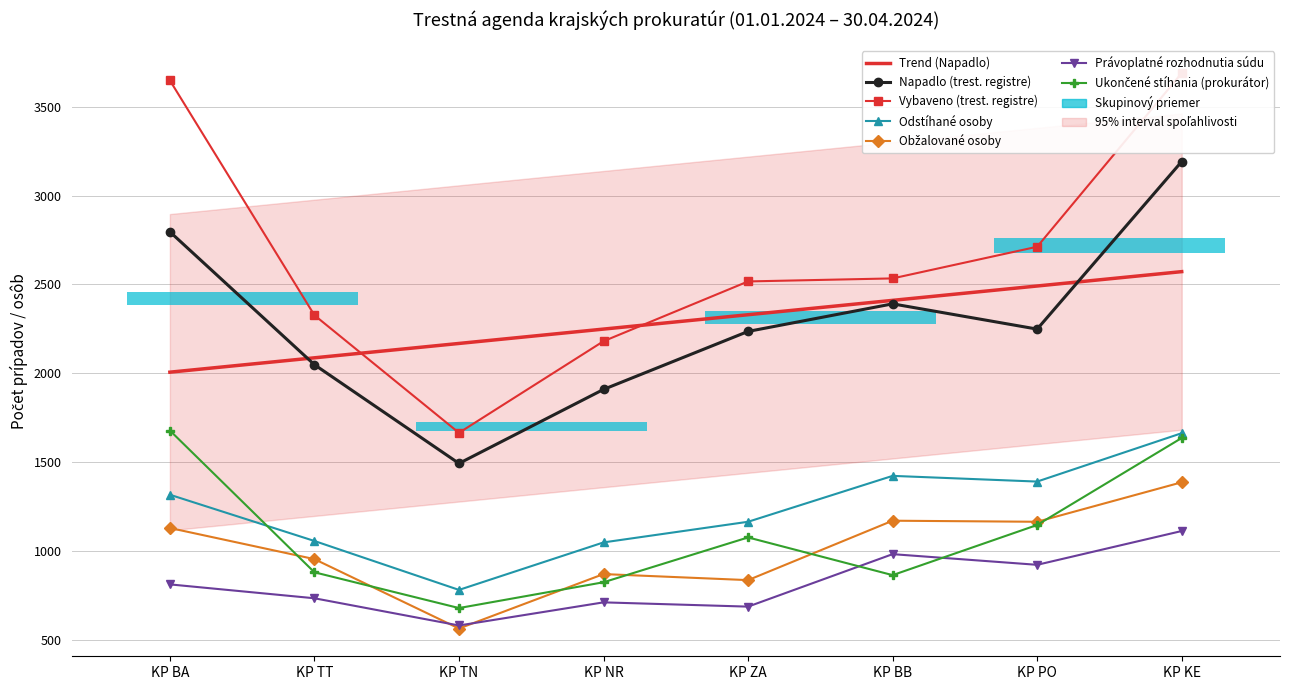

Is it true that Napadlo (trest. registre) equals 911 at KP BA?

False